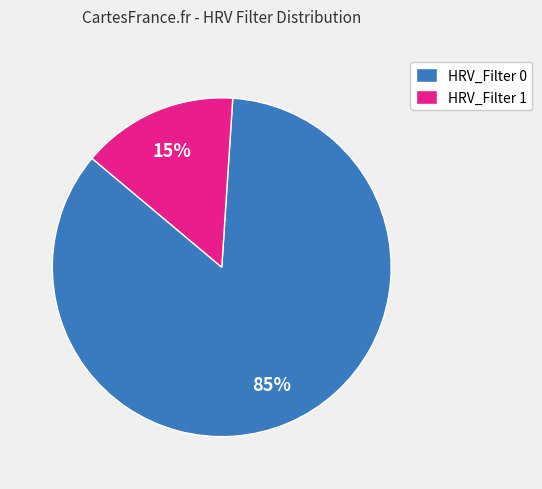

What is the smallest slice in the pie chart?

HRV_Filter 1